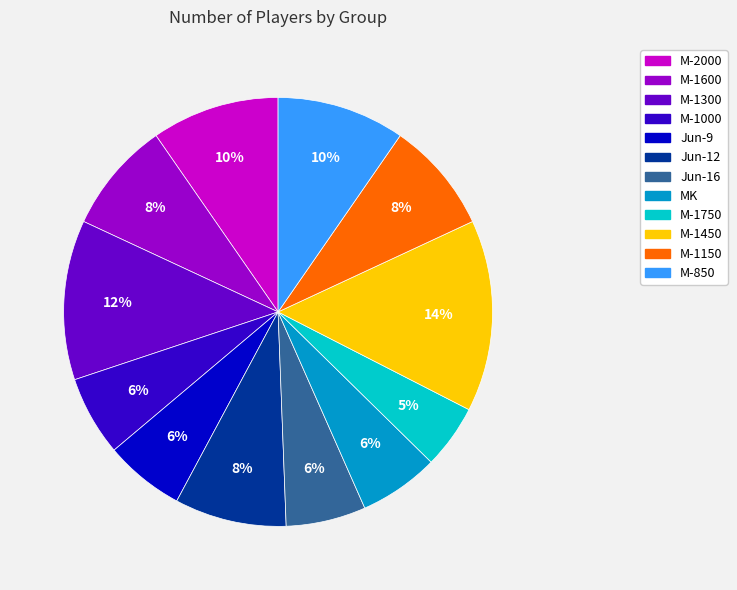

Count the number of slices in the pie.

12